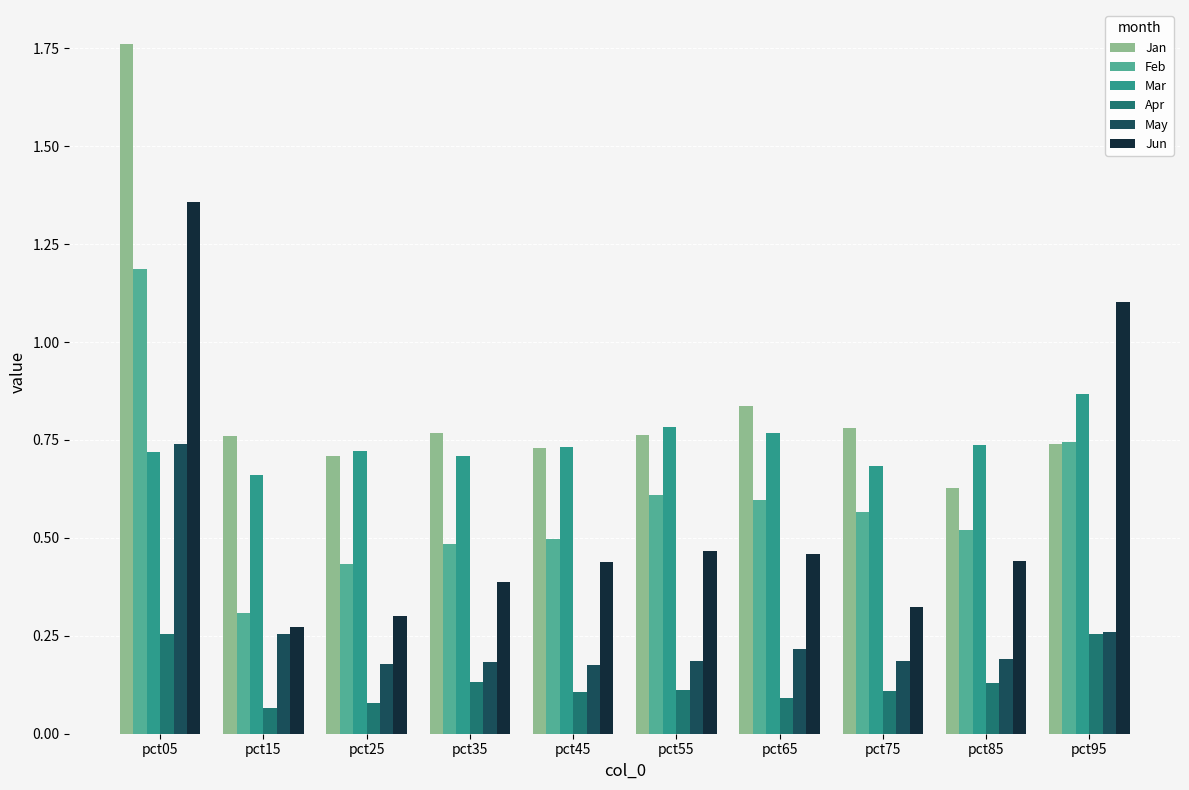

Count the Mar values in the range 0 to 1.

10